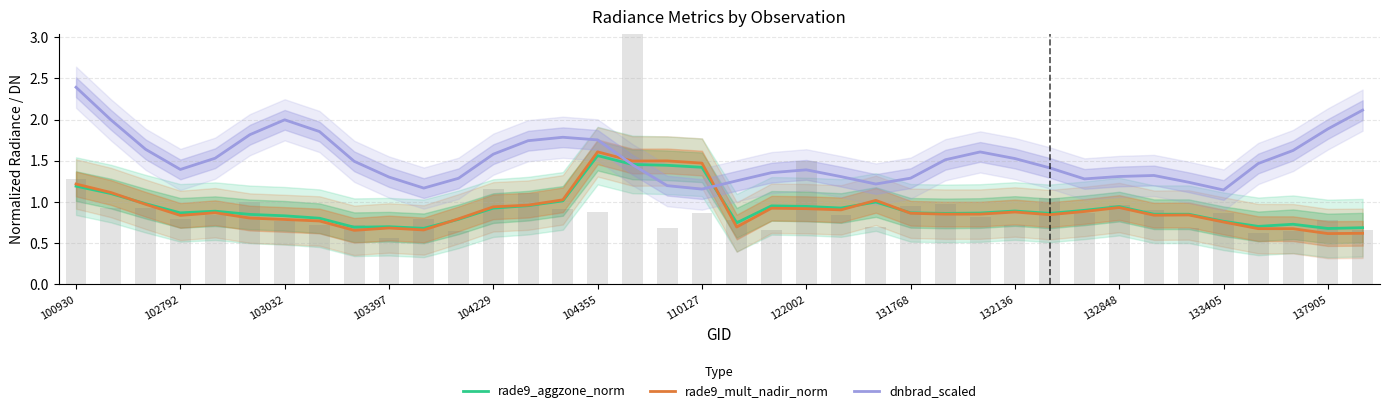

What is the minimum value shown in the chart?

0.6